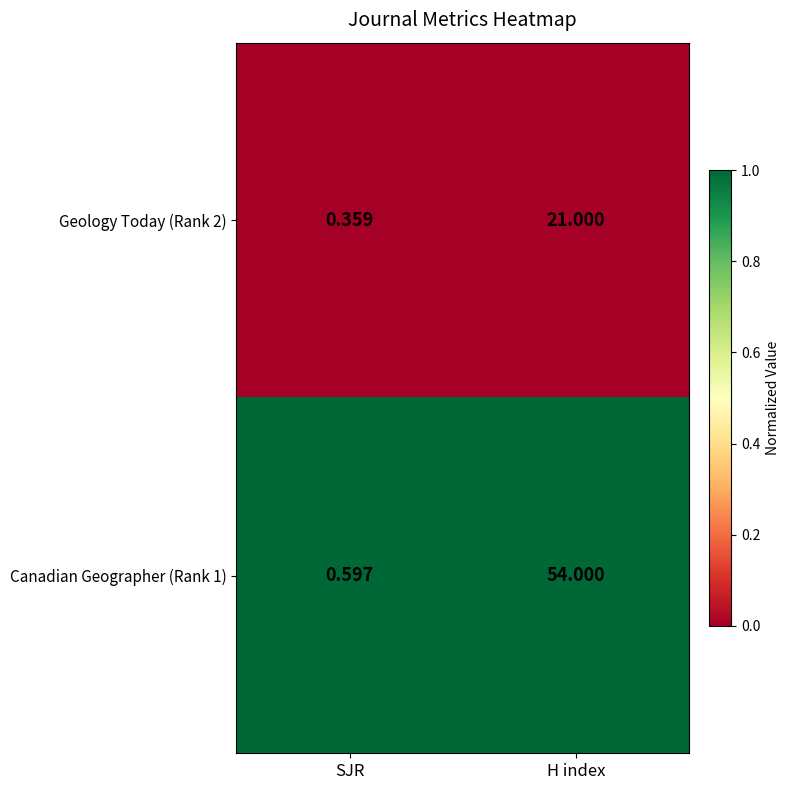

At which label is Canadian Geographer (Rank 1) closest to 27?

SJR